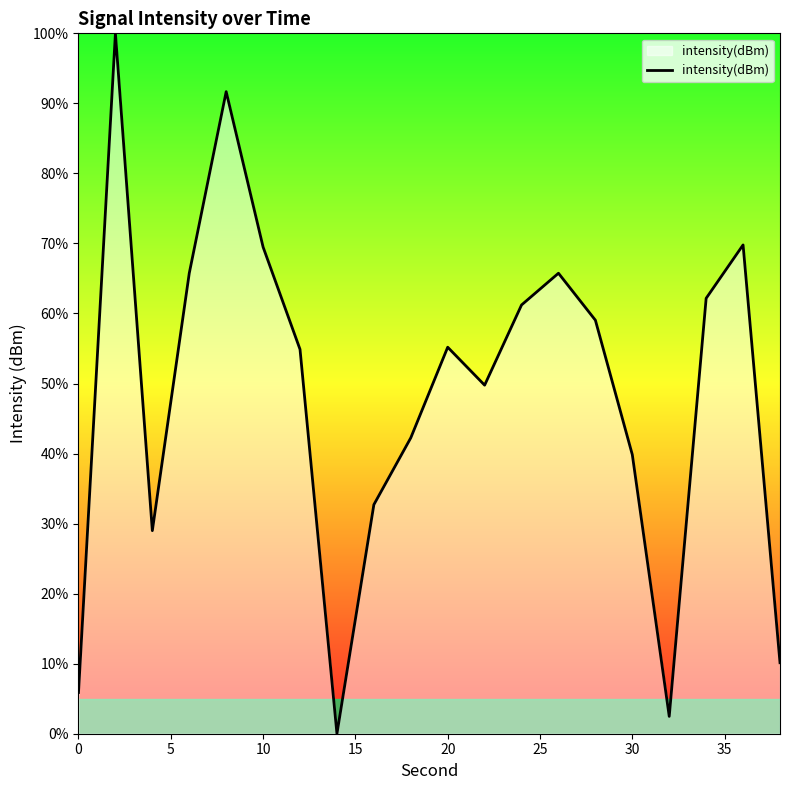

What is the difference between the maximum and minimum values?

100.0